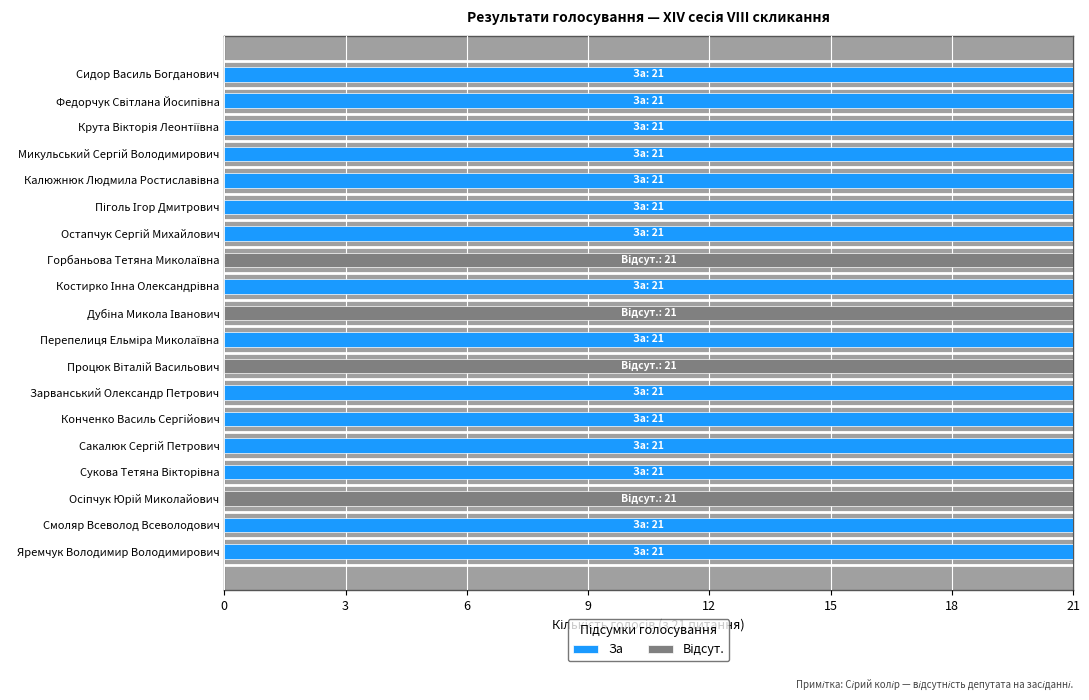

How many series are shown in this chart?

2